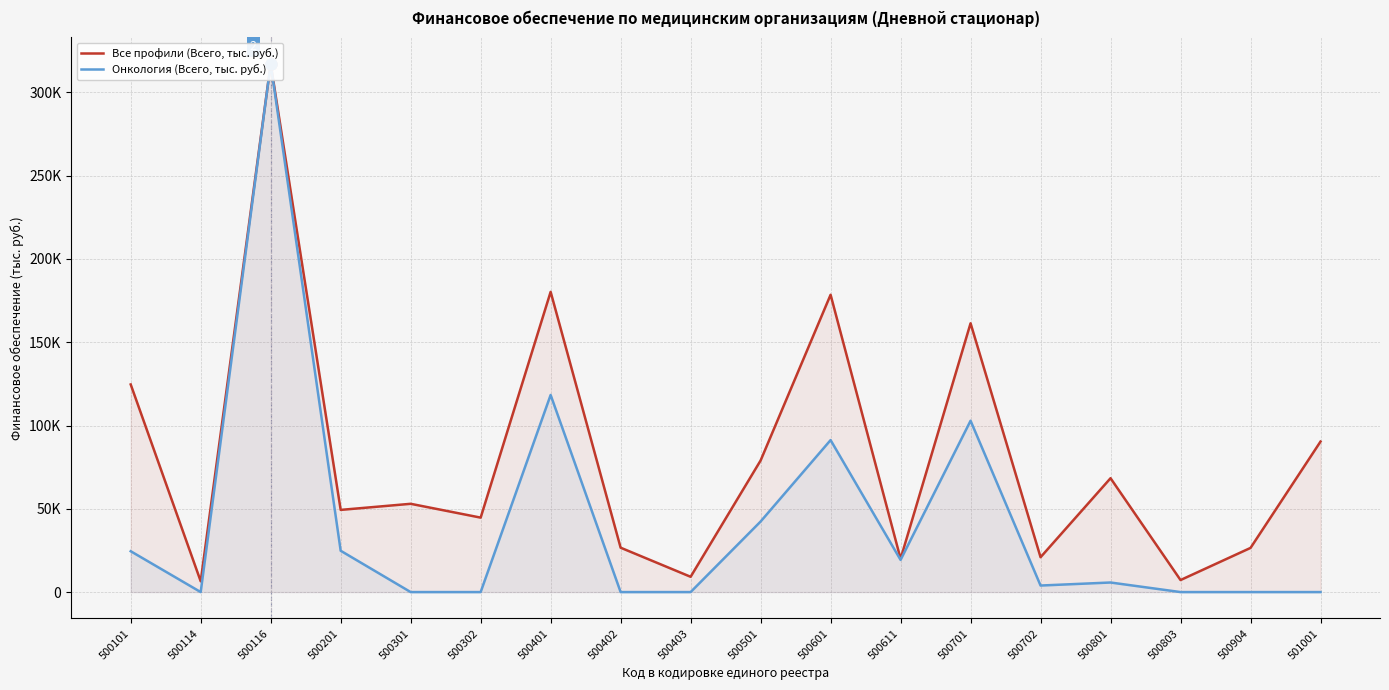

What is the total value across all series at 500302?

44700.8